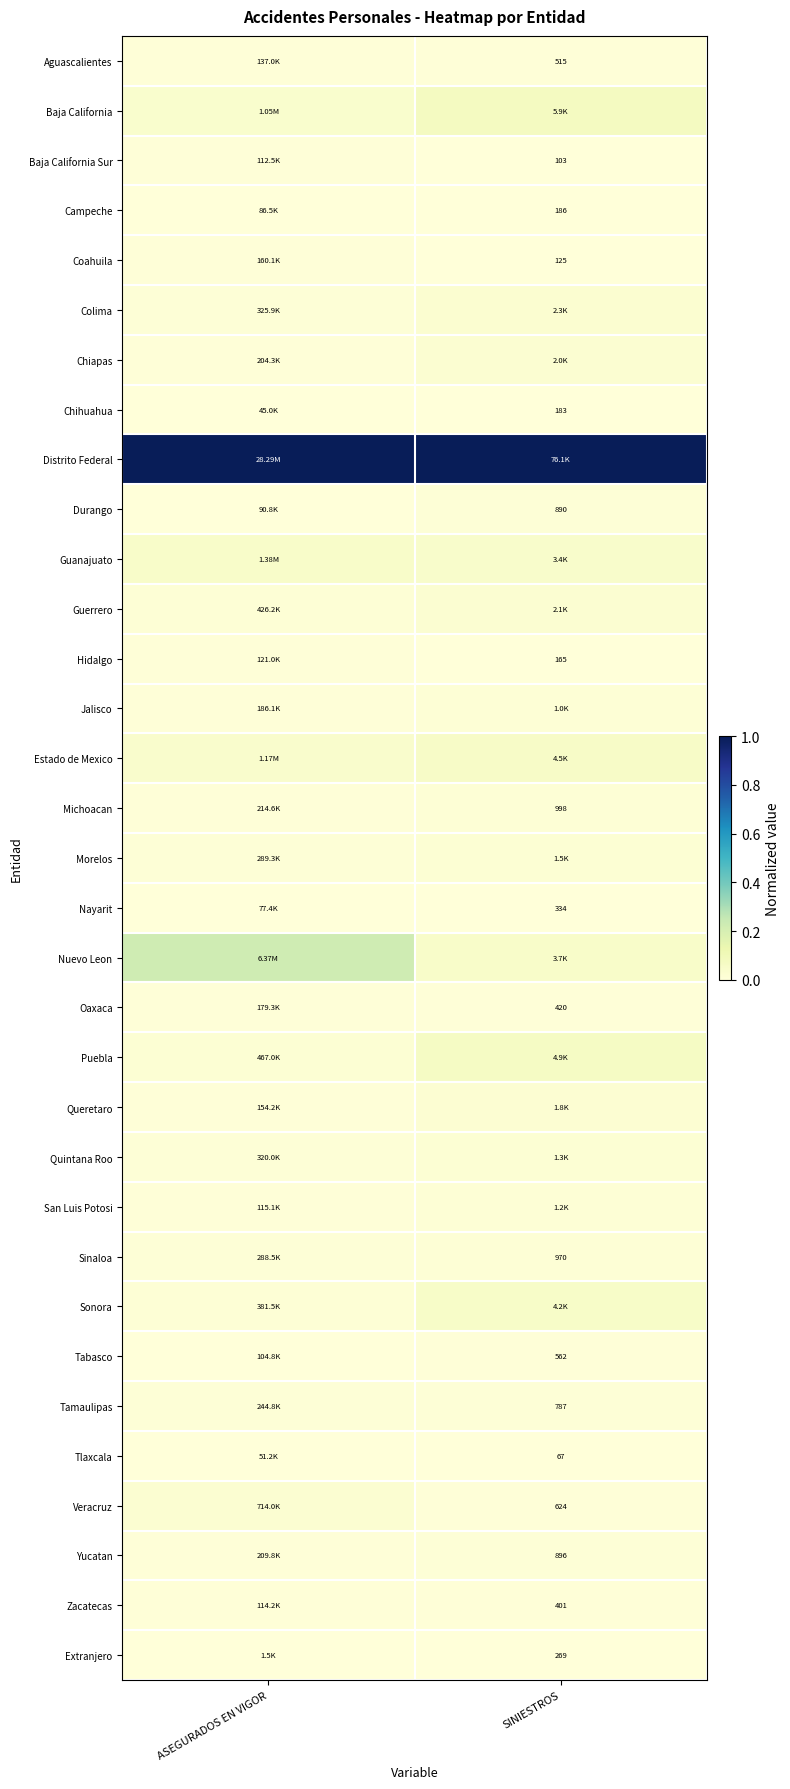

Is the value of Coahuila at SINIESTROS greater than the value of Nayarit at SINIESTROS?

No